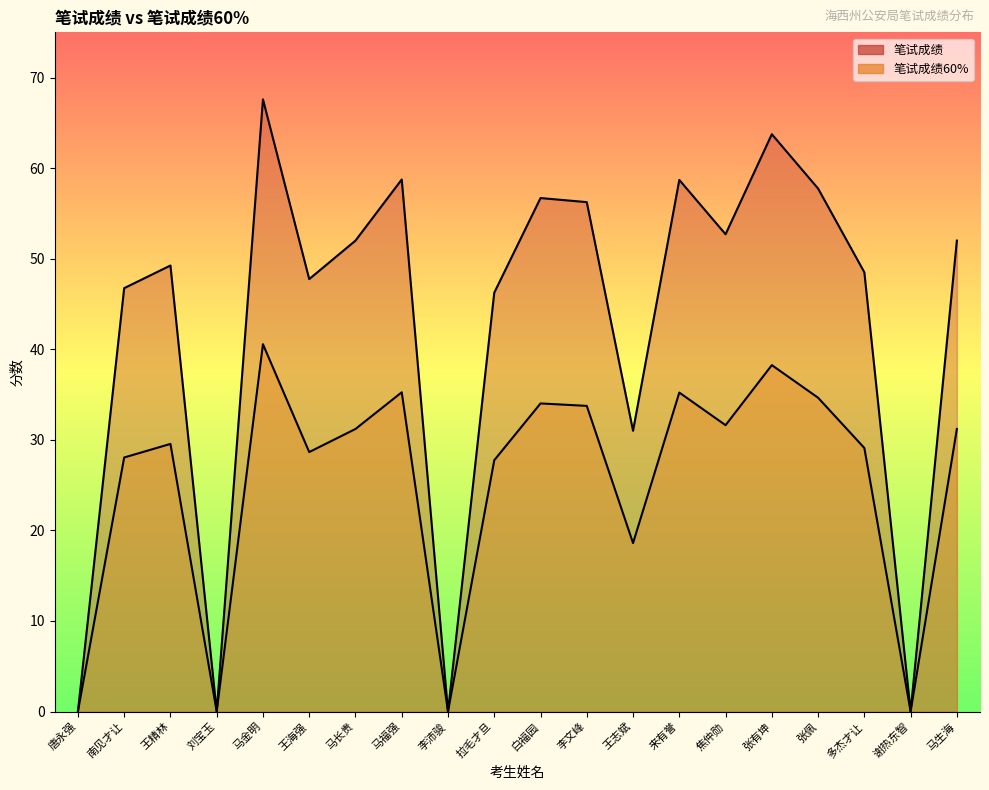

Where is the first local maximum for 笔试成绩60%?

王精林